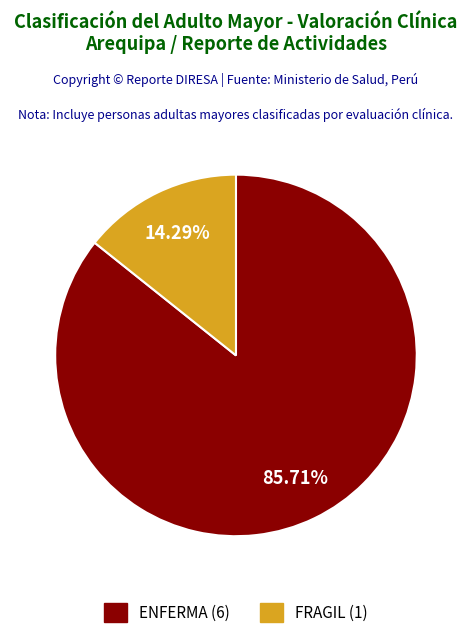

Is there a majority slice in this chart?

Yes